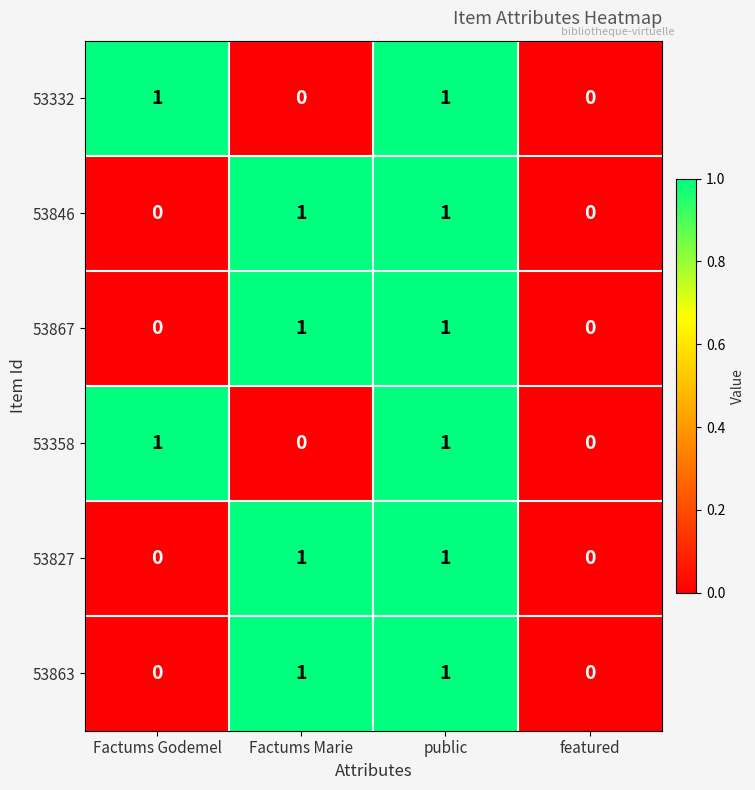

The value of 53827 at Factums Marie is 1. True or false?

True